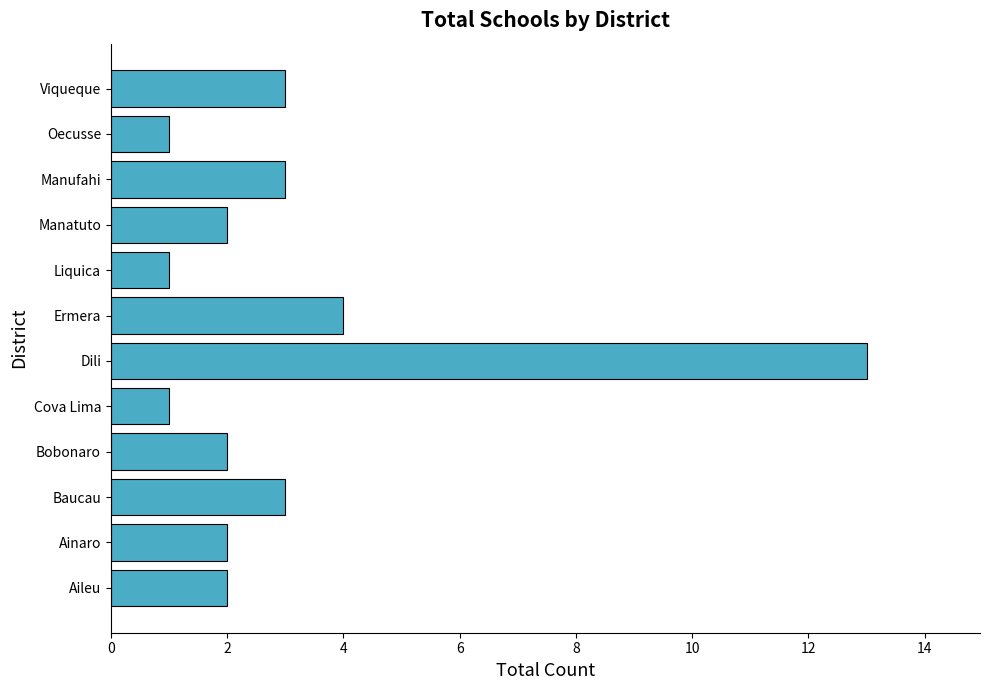

Which has a higher value, Baucau or Dili?

Dili